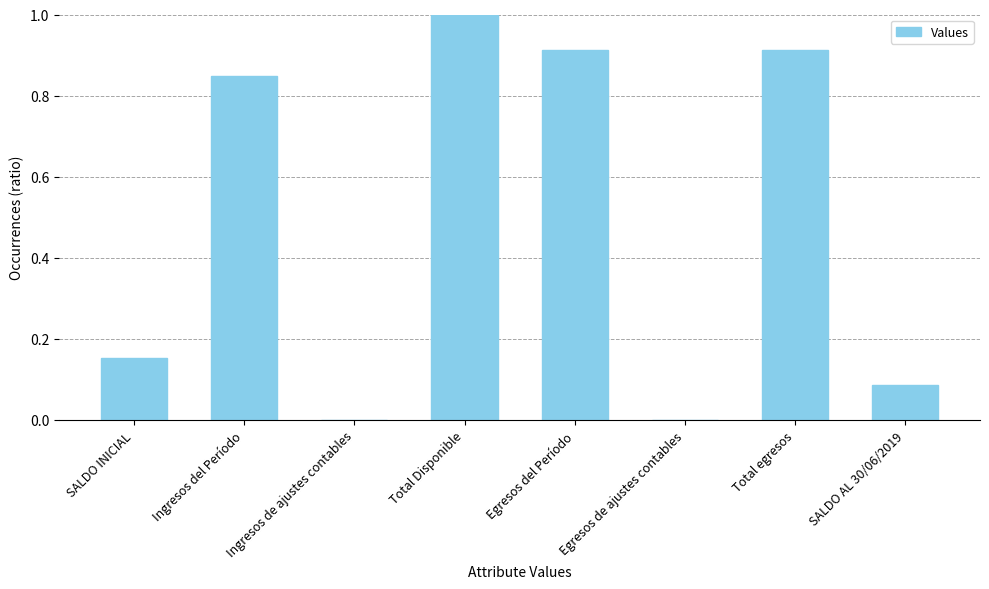

Is it true that the value at Total Disponible is 1.0?

True